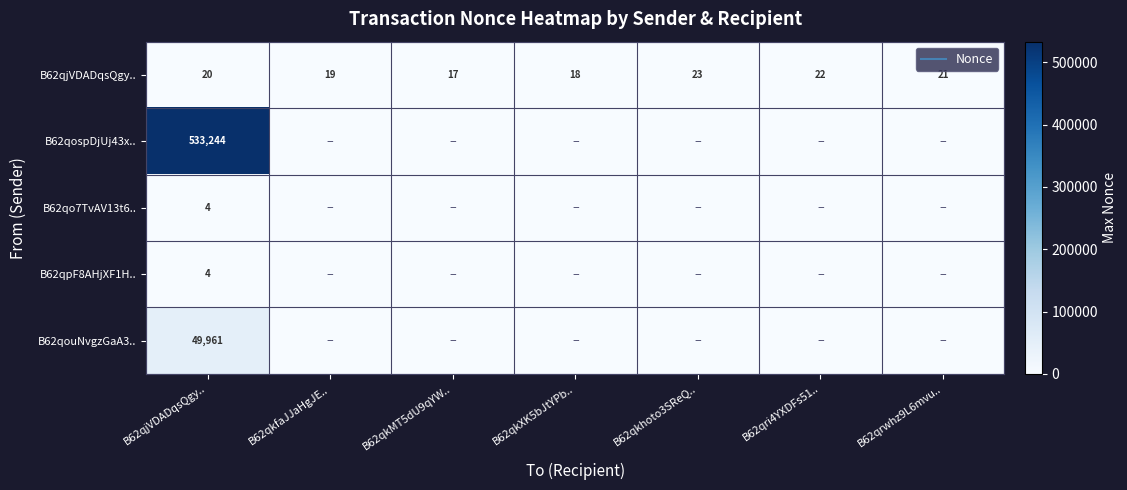

At which label is B62qouNvgzGaA3.. closest to 24980?

B62qkfaJJaHgJE..